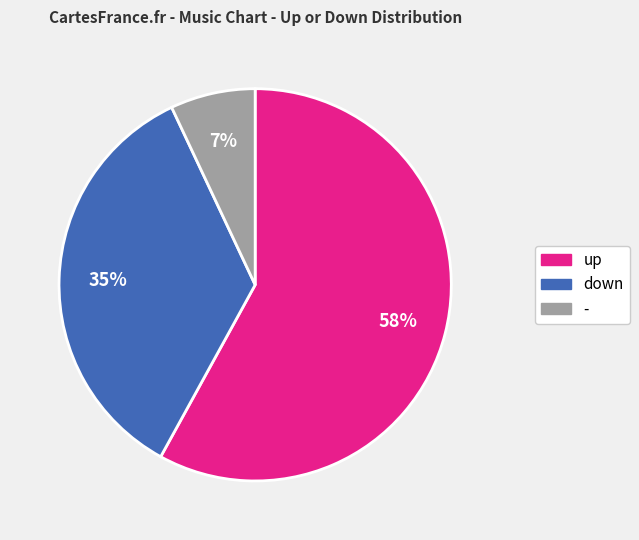

Which slice represents more than half of the pie?

up